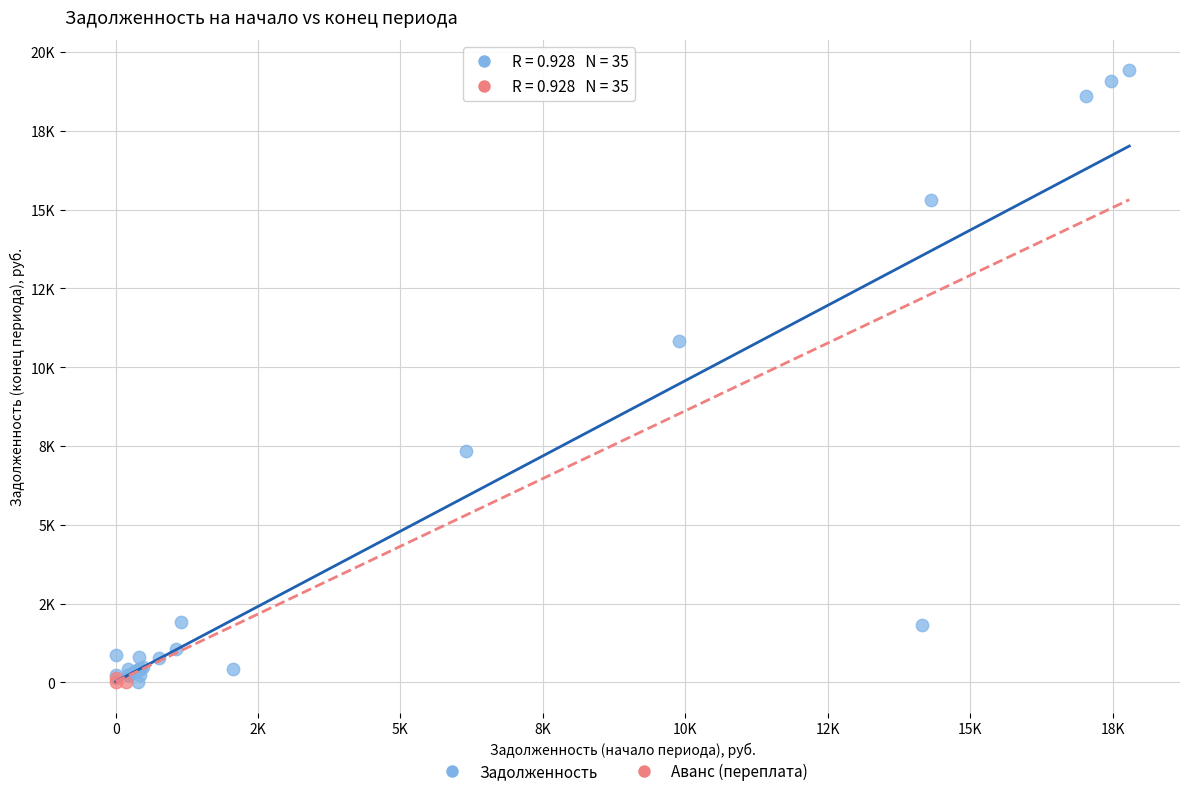

Which series has the largest Y range (max minus min)?

Задолженность